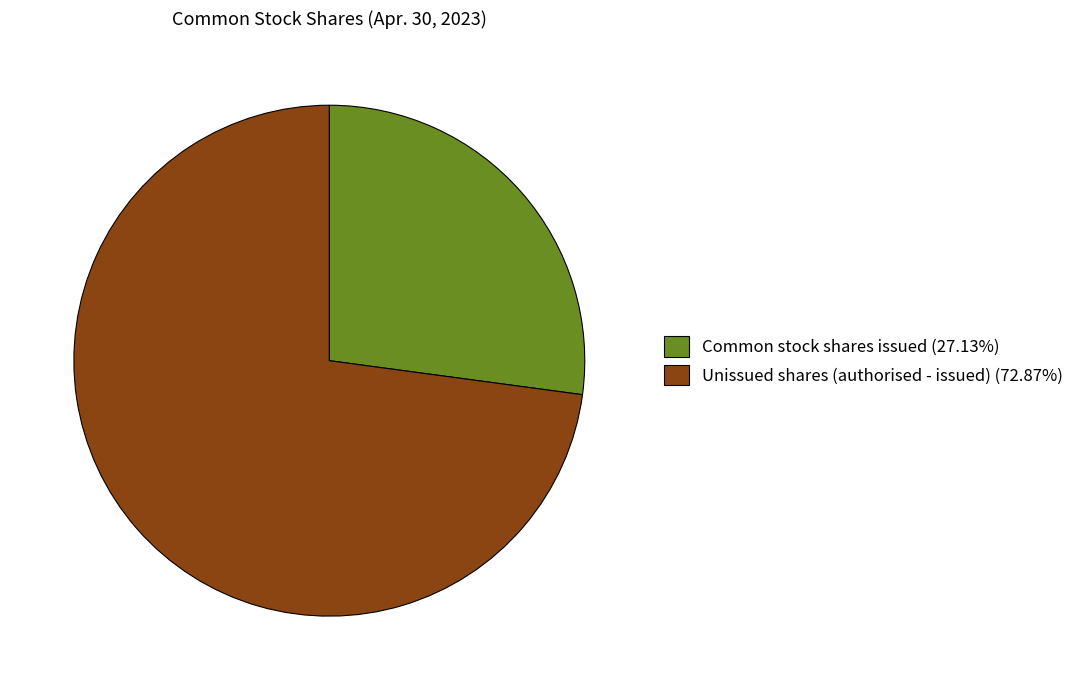

Is there a majority slice in this chart?

Yes